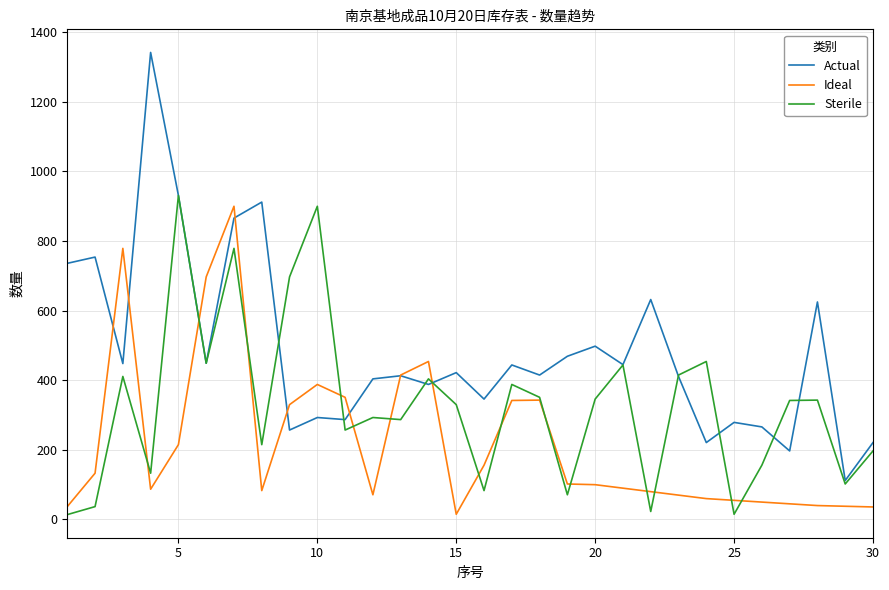

List the series in order of their overall mean, lowest first.

Ideal, Sterile, Actual